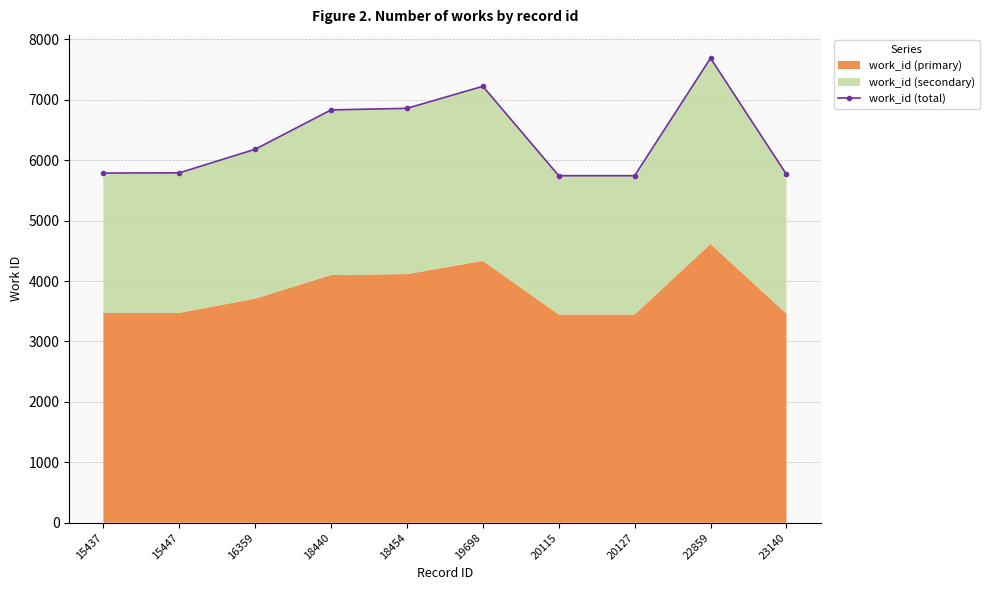

At which label is the value closest to 6717?

18440